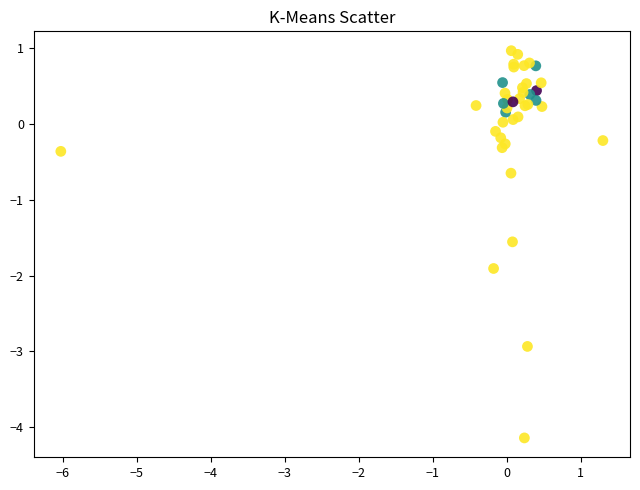

What Y value in the scatter plot is closest to -1?

-0.6